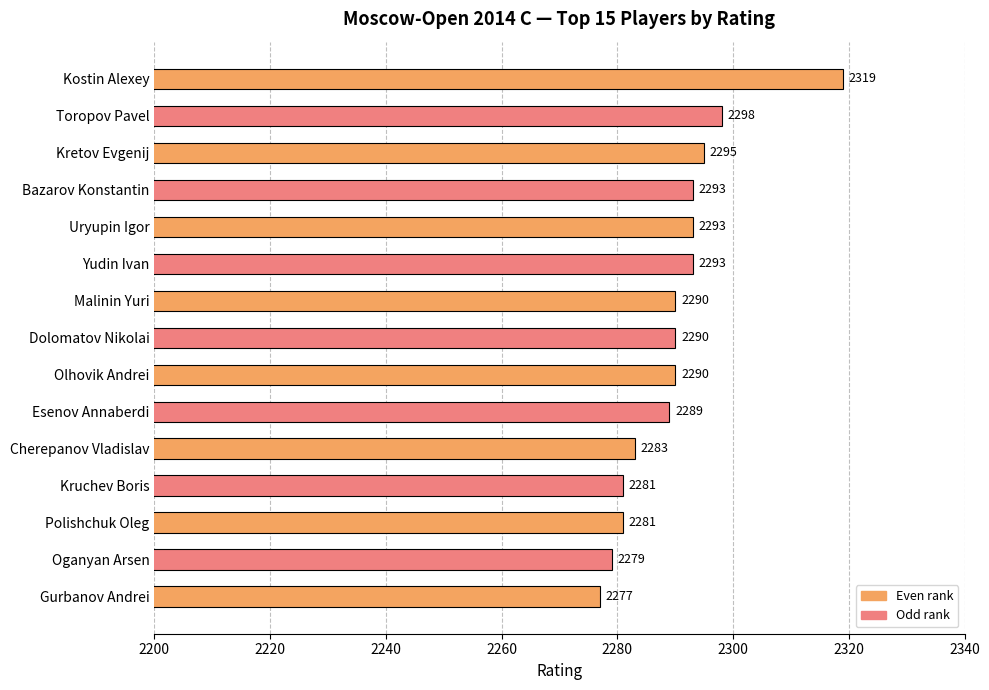

At which category does the chart reach its minimum across all series?

Gurbanov Andrei